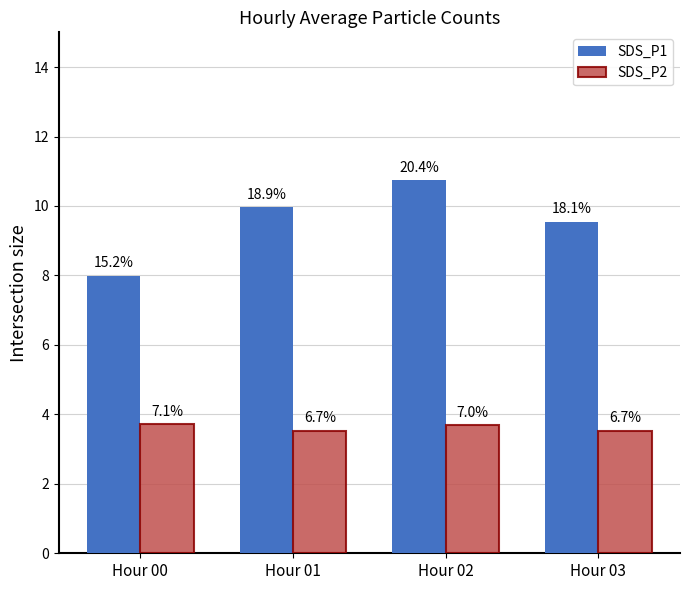

Are the bars horizontal?

No